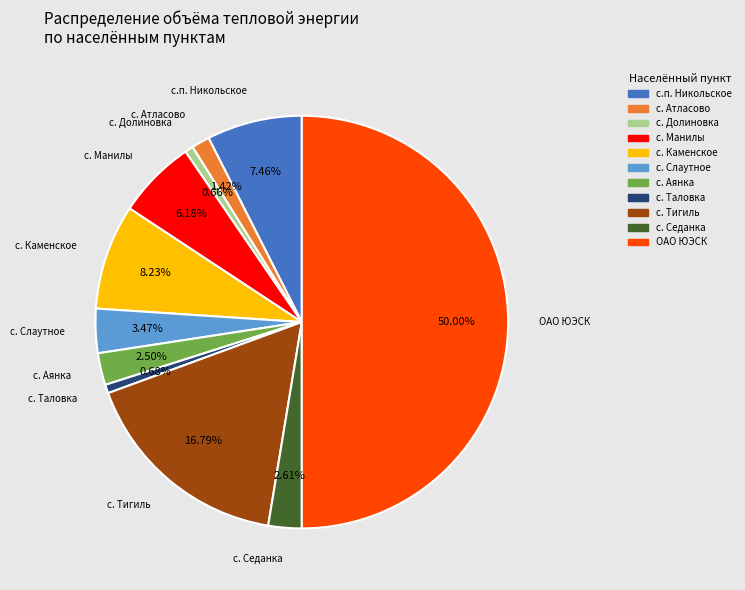

To the nearest percent, what is the difference between the largest and smallest slice percentages?

49%